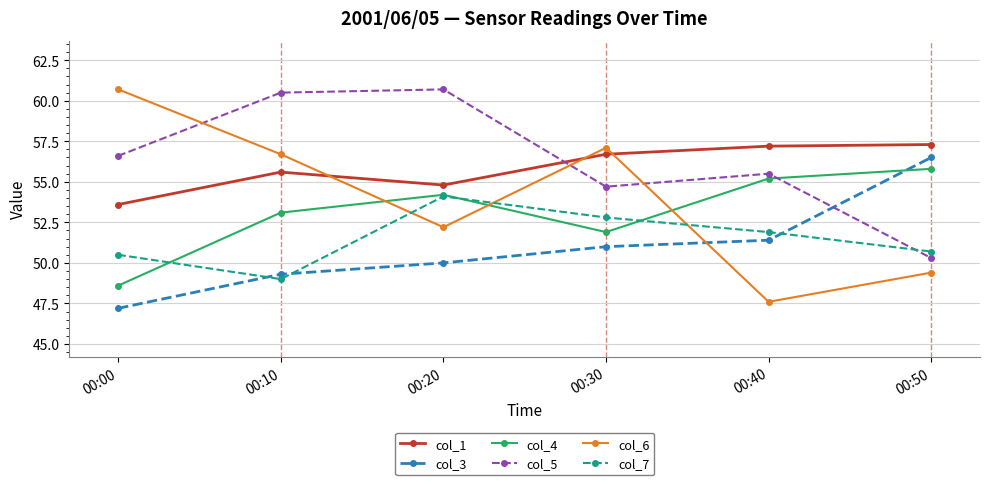

What are all the series names shown in the legend?

col_1, col_3, col_4, col_5, col_6, col_7